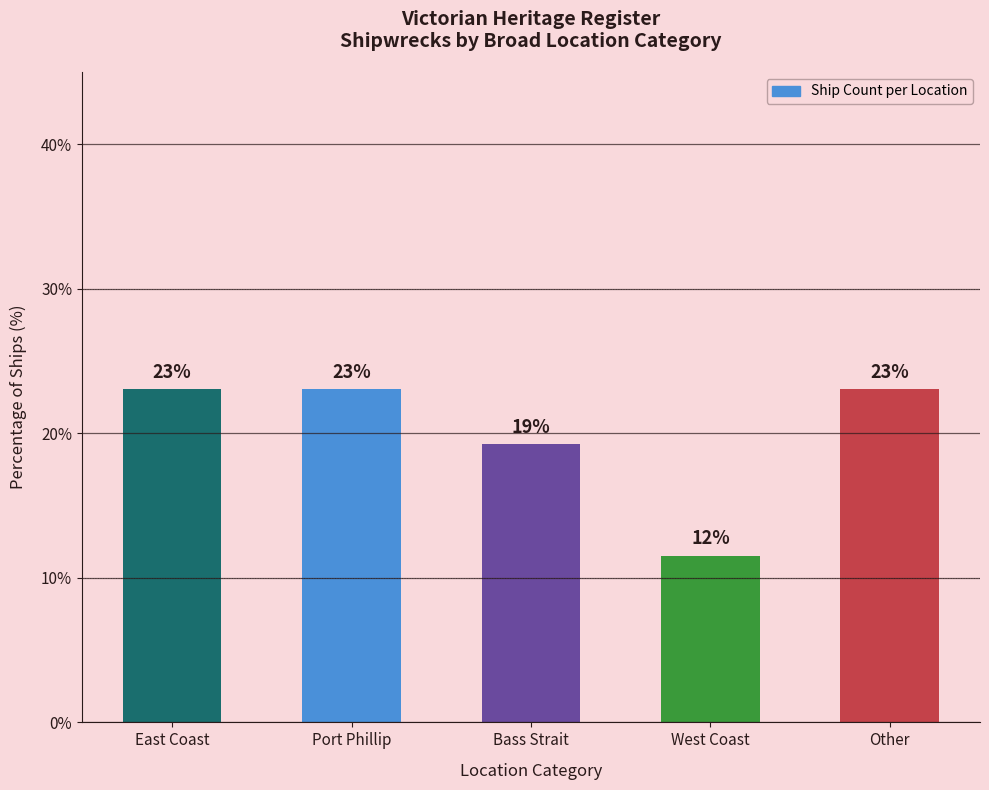

What is the label of the 1st bar from the left?

East Coast